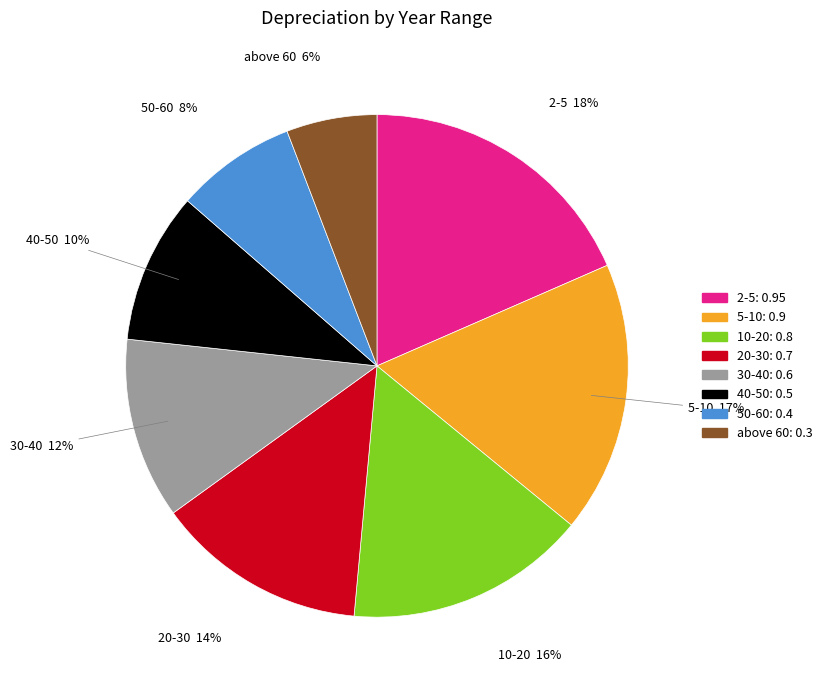

Which has a higher value, 50-60 or 40-50?

40-50